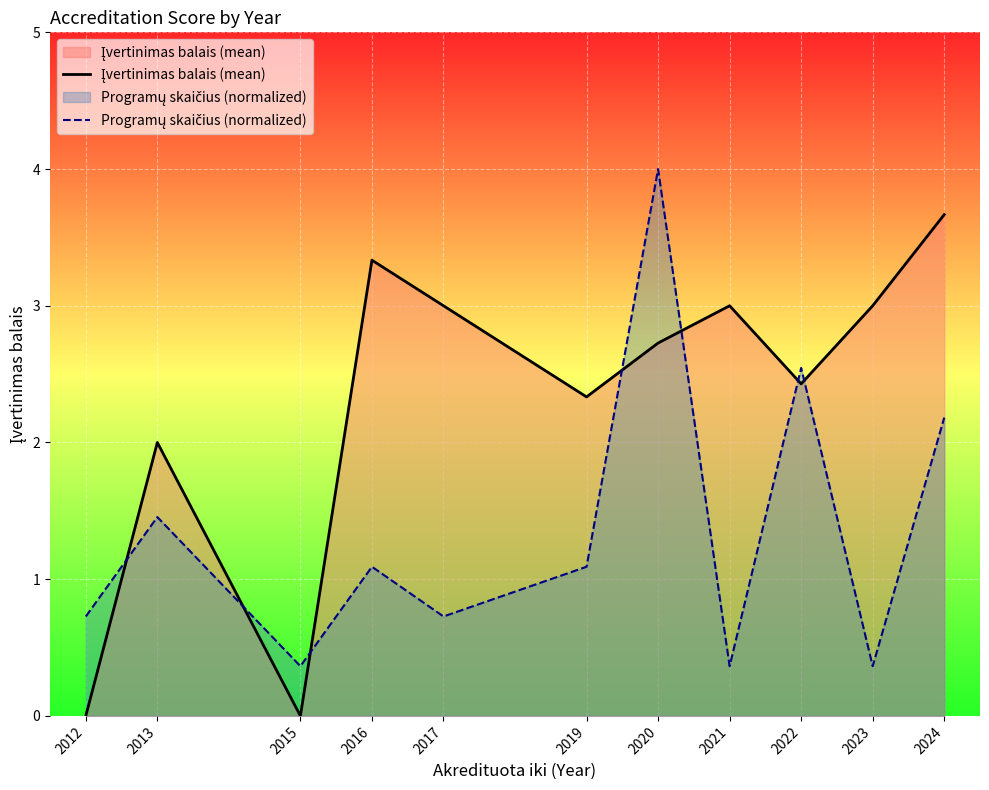

At which label does Programų skaičius (normalized) reach its peak?

2020